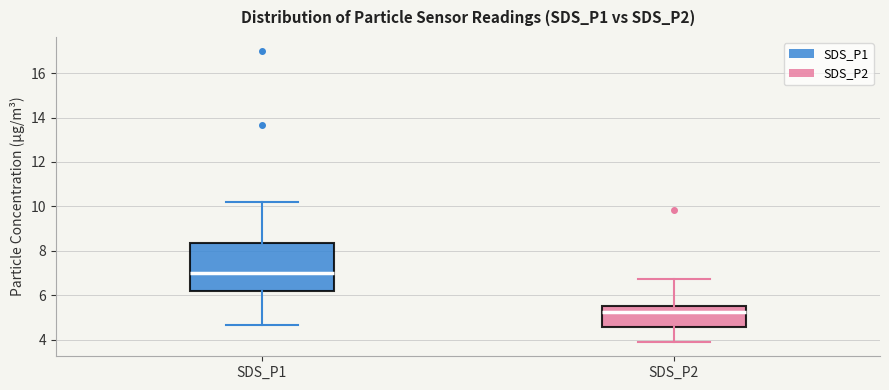

Which box's median line is the highest?

SDS_P1